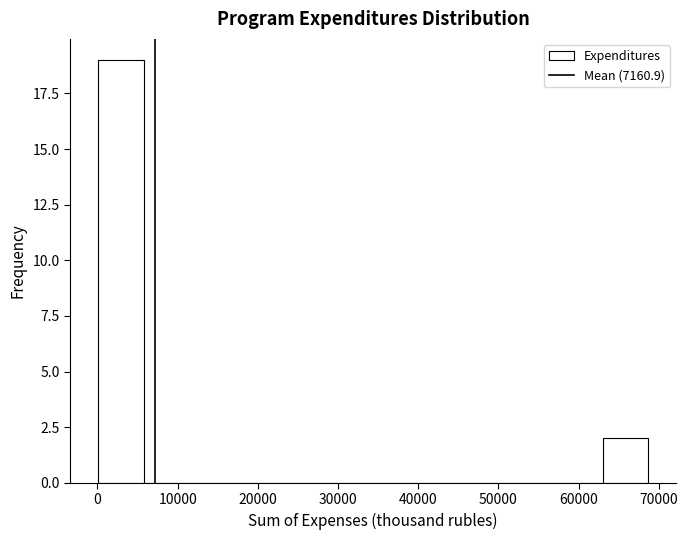

Over which range of the x-axis is the bar tallest?

0 to 6000